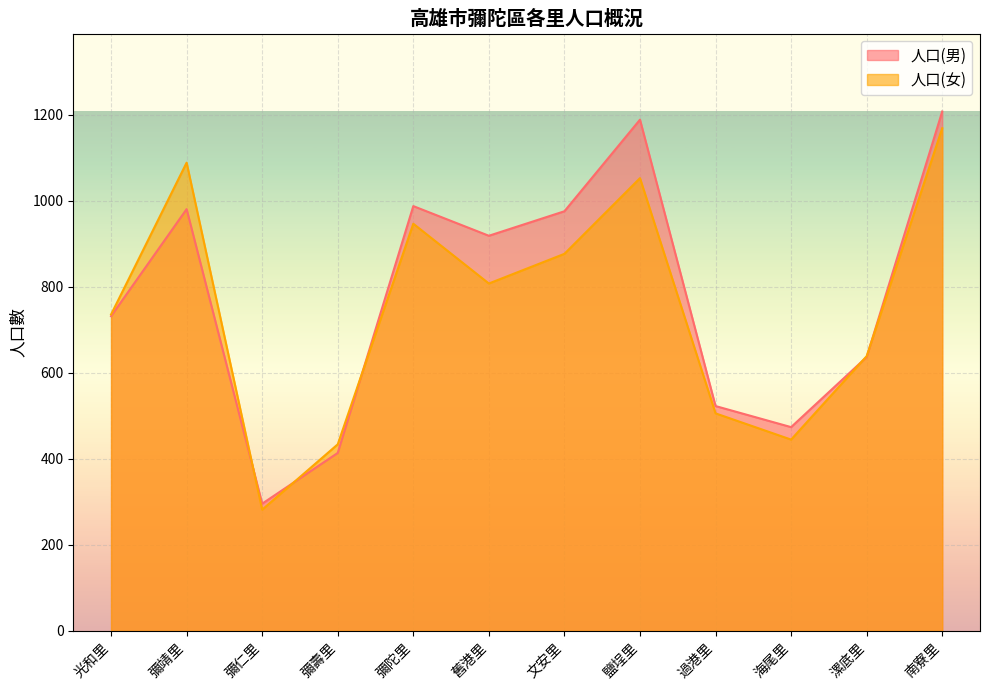

The value of 人口(女) at 南寮里 is 1887. True or false?

False